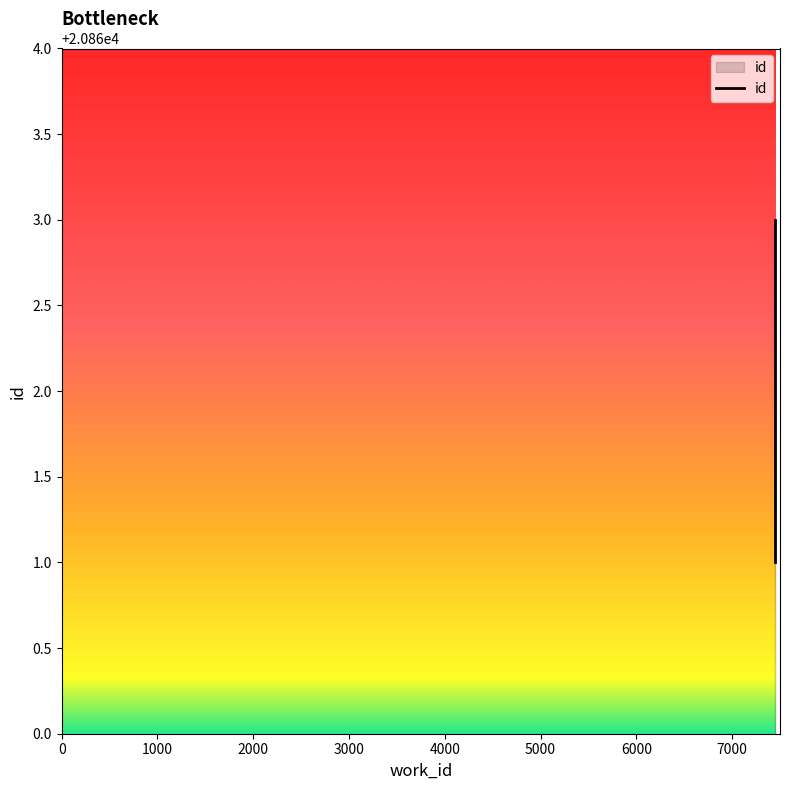

Where does the data first go above 20862?

7451